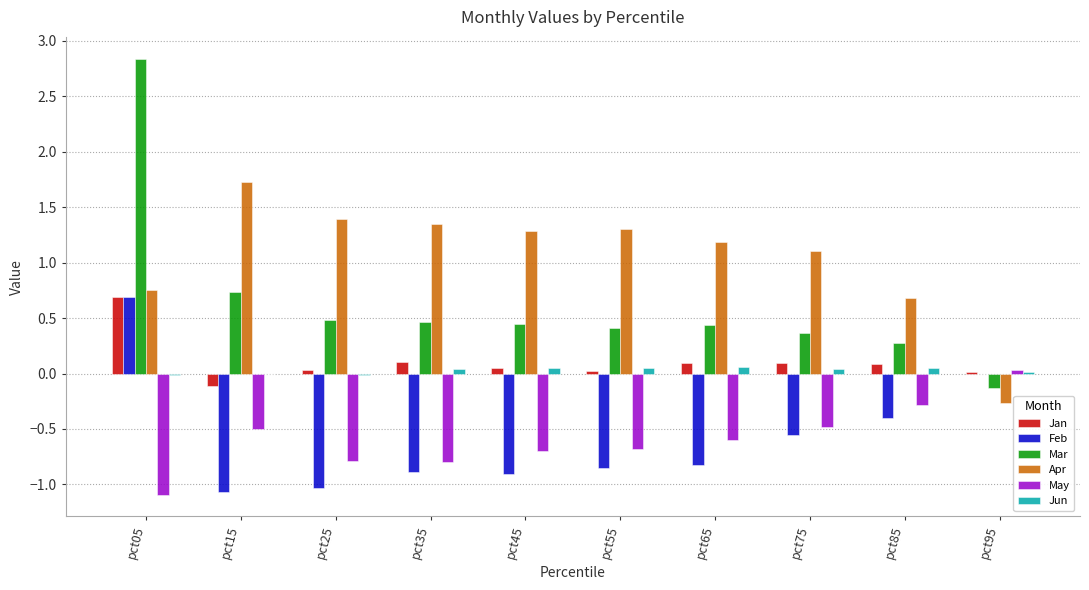

At which category does the chart reach its peak across all series?

pct05